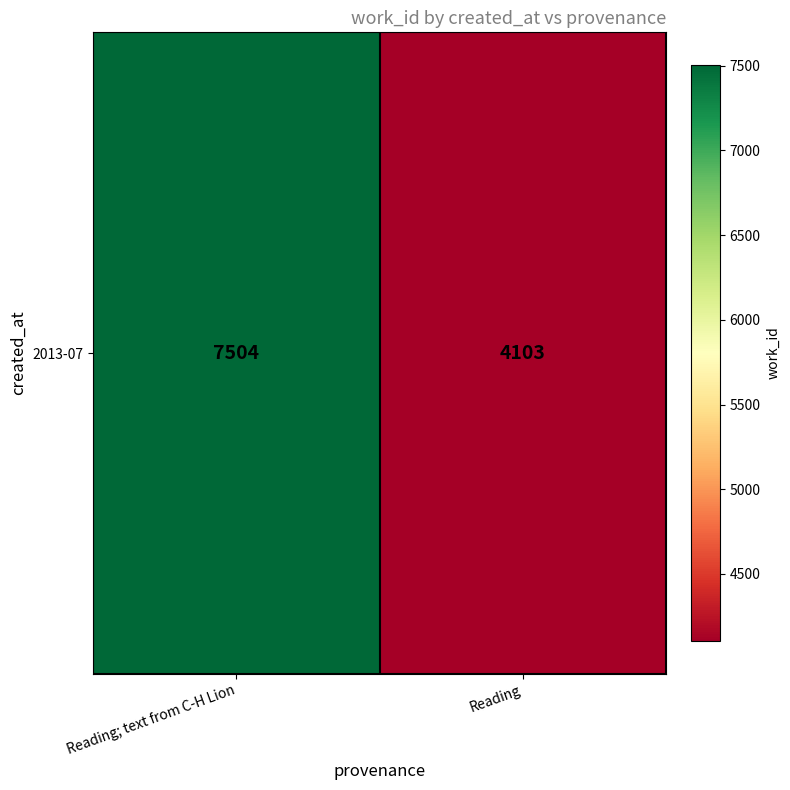

Count the values in the range 4103 to 7504.

2